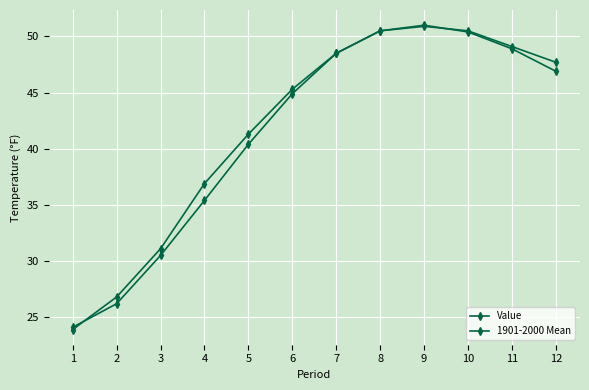

The 1901-2000 Mean series shows 40.4 at 5. True or false?

True